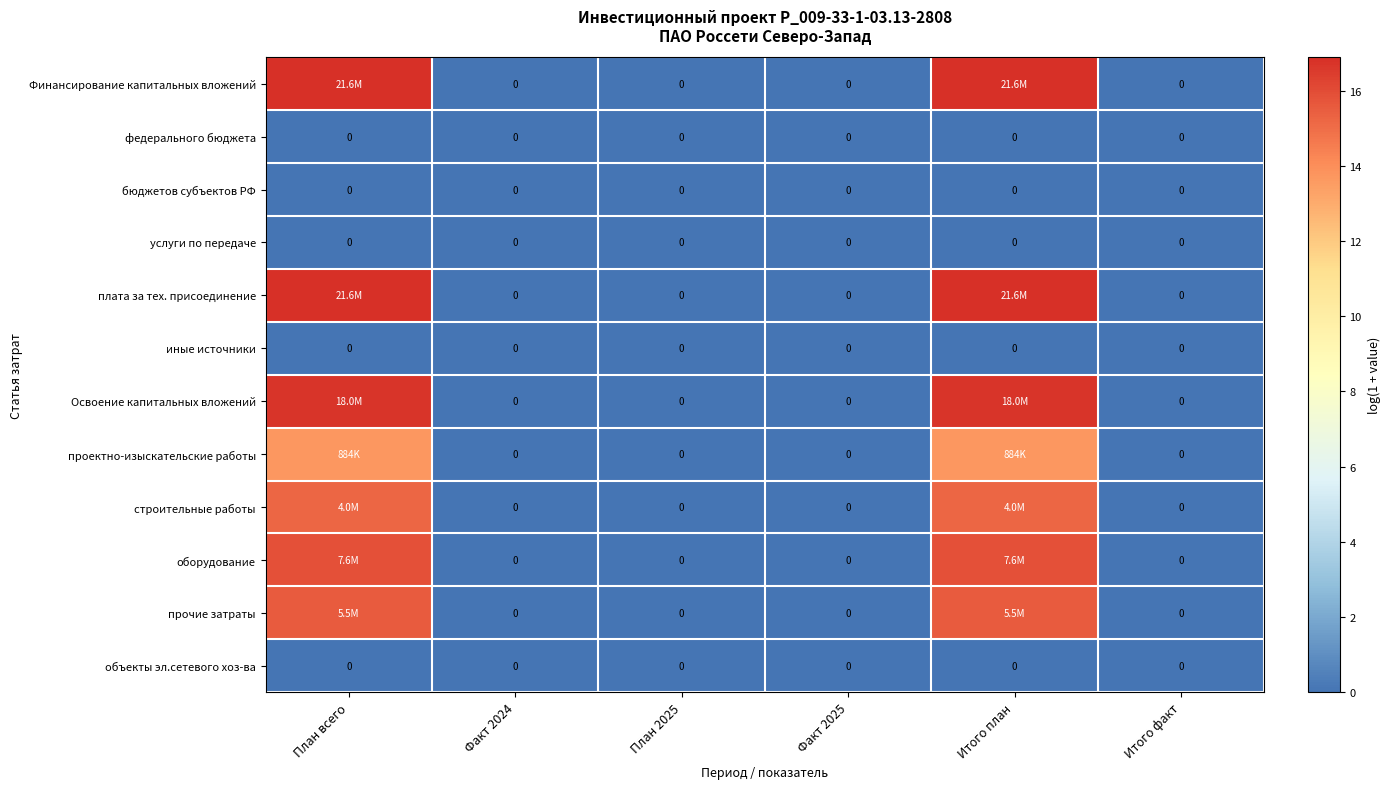

Which series has the largest total across all categories?

Финансирование капитальных вложений